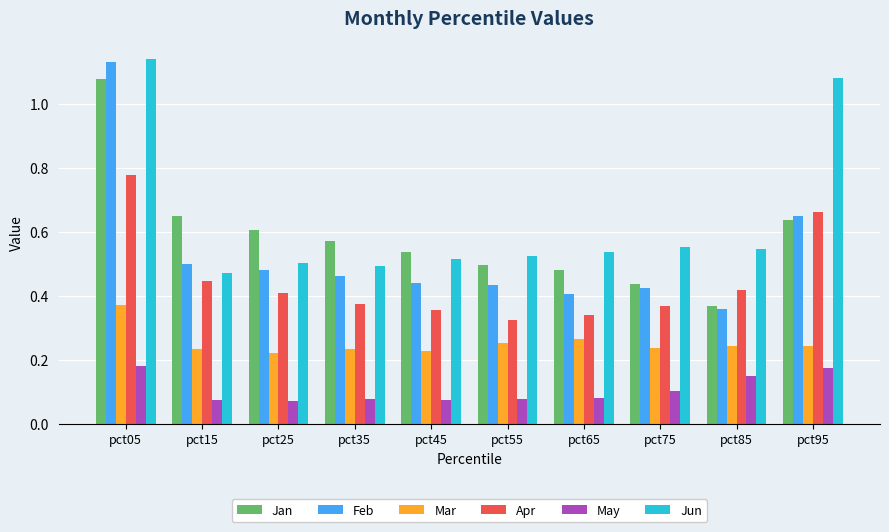

At which label does Mar reach its peak?

pct05